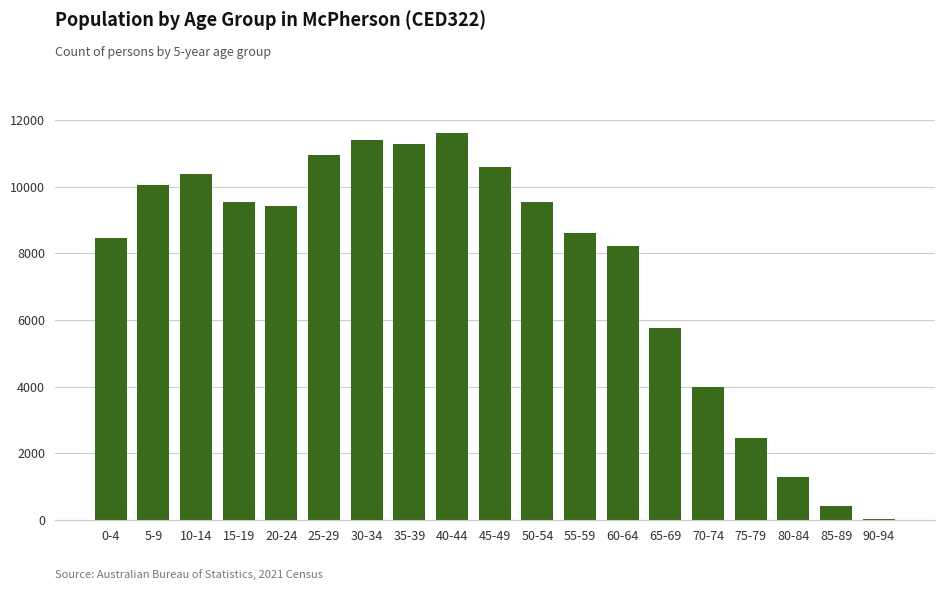

At which label is the value closest to 5833?

65-69